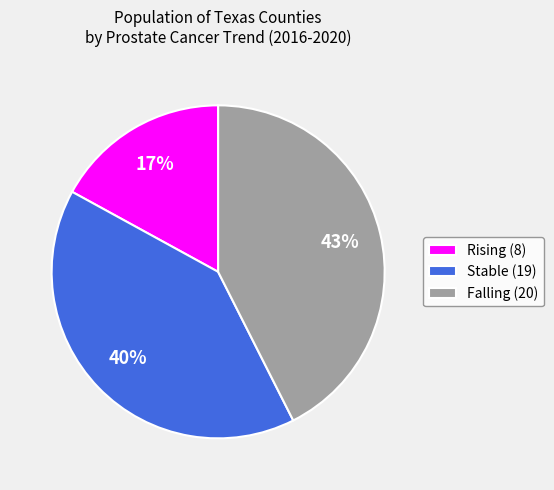

Which slice is the smallest?

Rising (8)